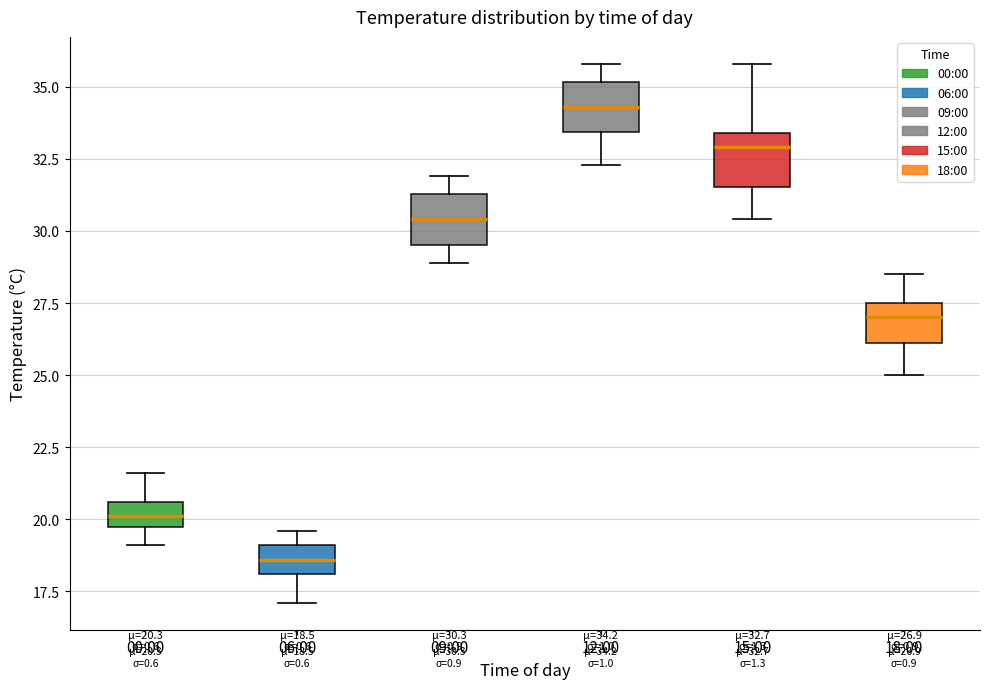

Which box's median line is the lowest?

06:00